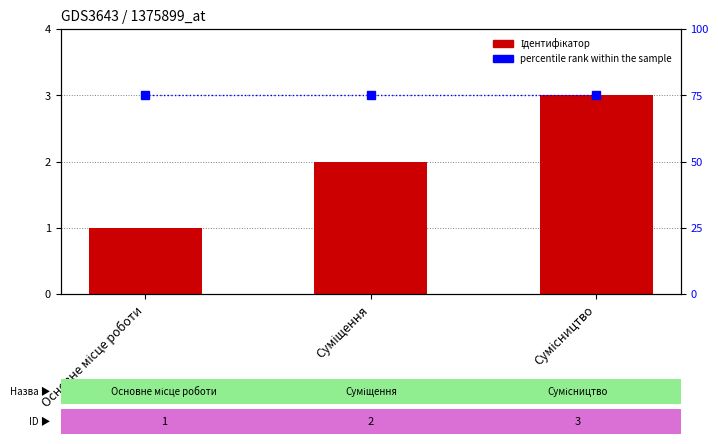

Reading left to right, extract all data points from this chart.

Ідентифікатор: 1	2	3
percentile rank within the sample: 75	75	75